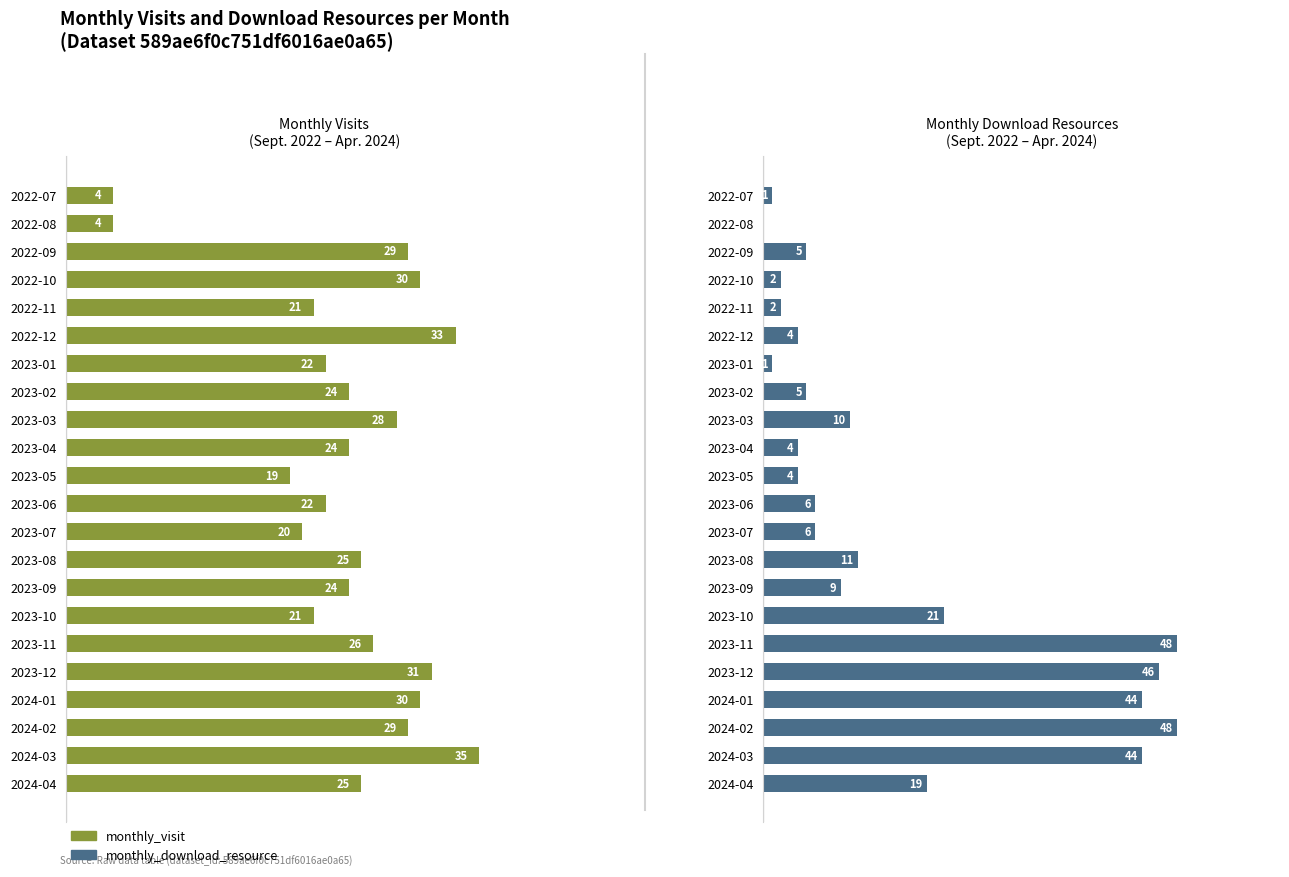

Count the number of data series in this chart.

2